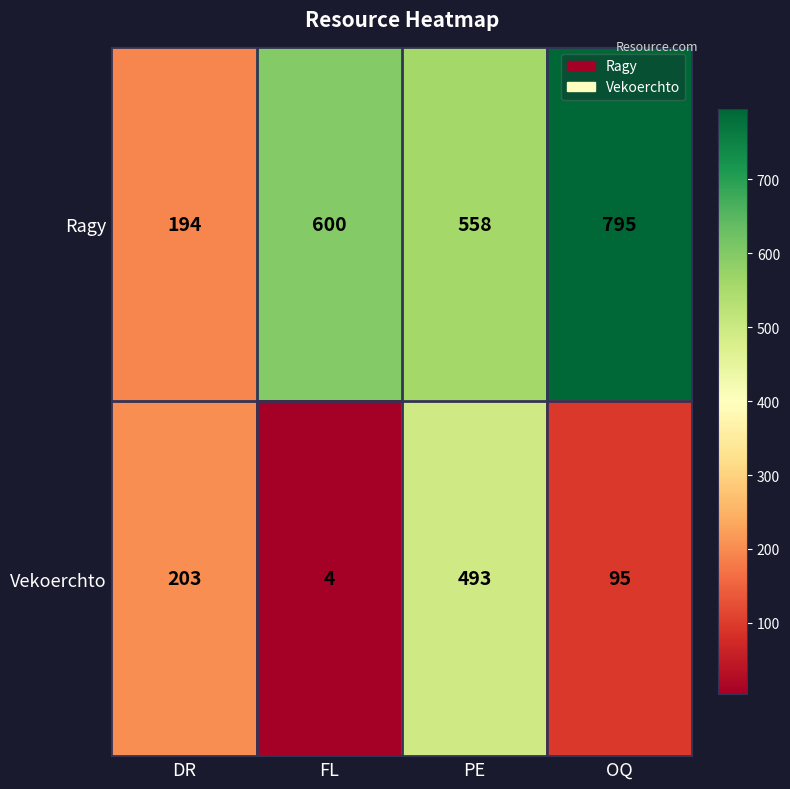

Is the value of Ragy at DR greater than the value of Vekoerchto at FL?

Yes